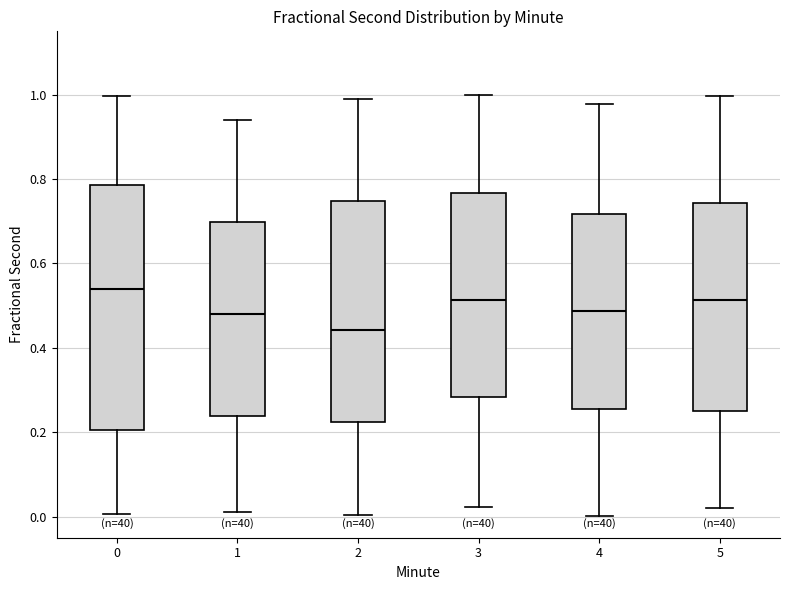

Reading left to right, transcribe this box plot: for each box, give where its median line is, the range the box spans, and where its two whiskers end, as read against the y-axis. The values are not printed on the chart, so give them approximately, as read against the axis.

0: median 0.54, box 0.20 to 0.78, whiskers 0.00 to 1.00
1: median 0.48, box 0.24 to 0.70, whiskers 0.02 to 0.94
2: median 0.44, box 0.22 to 0.74, whiskers 0.00 to 0.98
3: median 0.52, box 0.28 to 0.76, whiskers 0.02 to 1.00
4: median 0.48, box 0.26 to 0.72, whiskers 0.00 to 0.98
5: median 0.52, box 0.26 to 0.74, whiskers 0.02 to 1.00